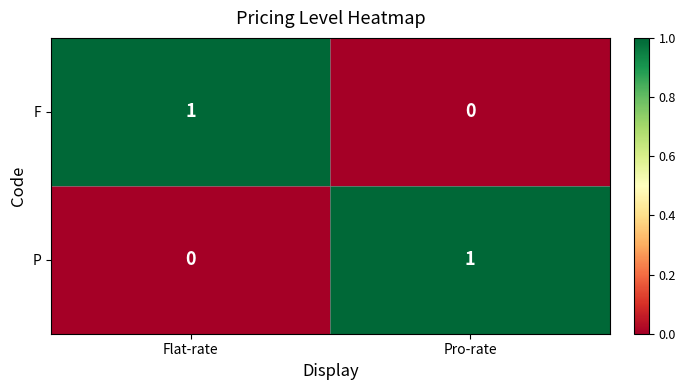

Is it true that P equals 2 at Pro-rate?

False